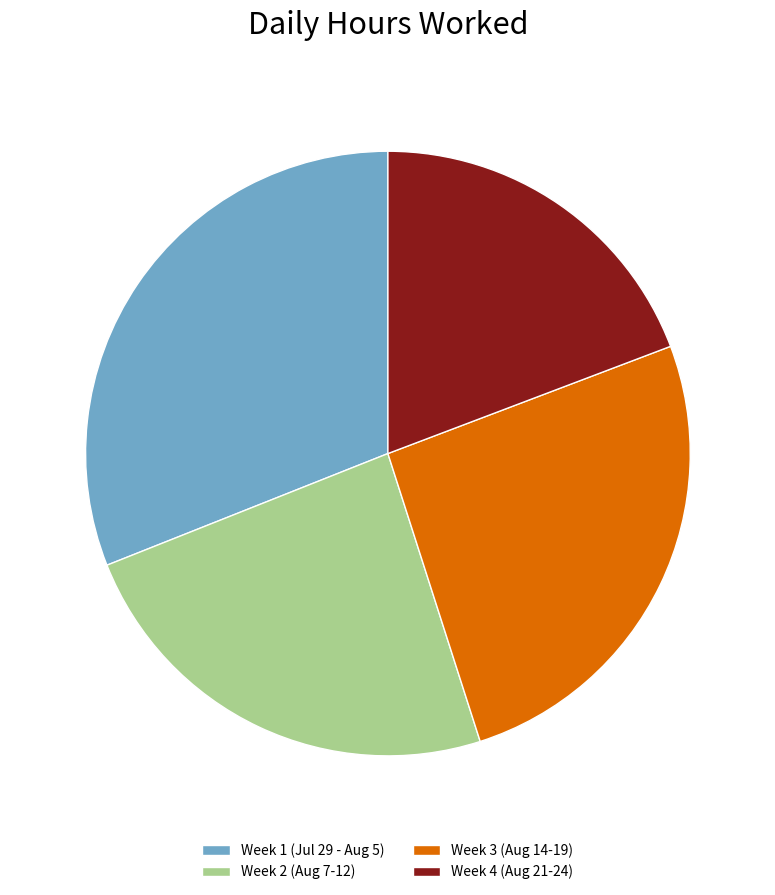

Which slice is the largest?

Week 1 (Jul 29 - Aug 5)